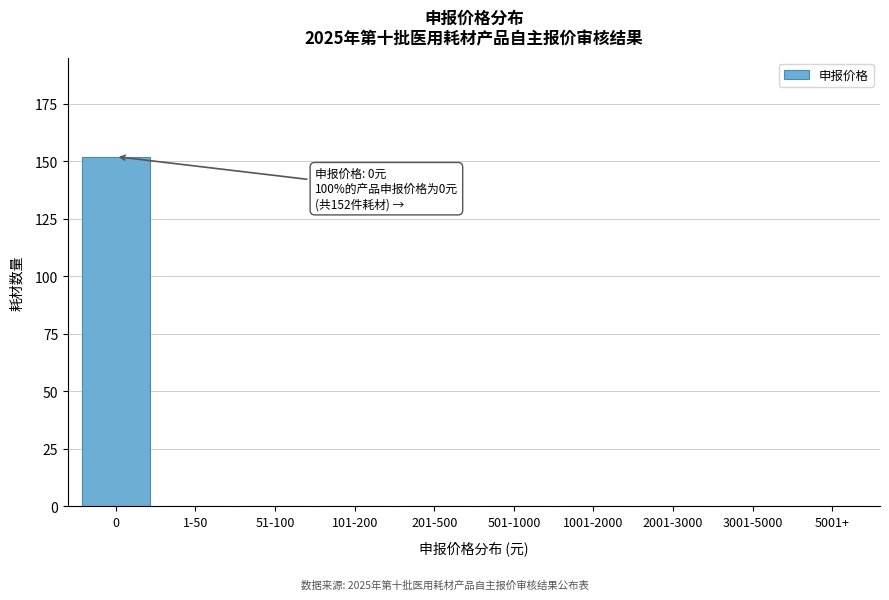

Reading left to right, list all the values displayed in this chart.

0=152	1-50=0	51-100=0	101-200=0	201-500=0	501-1000=0	1001-2000=0	2001-3000=0	3001-5000=0	5001+=0